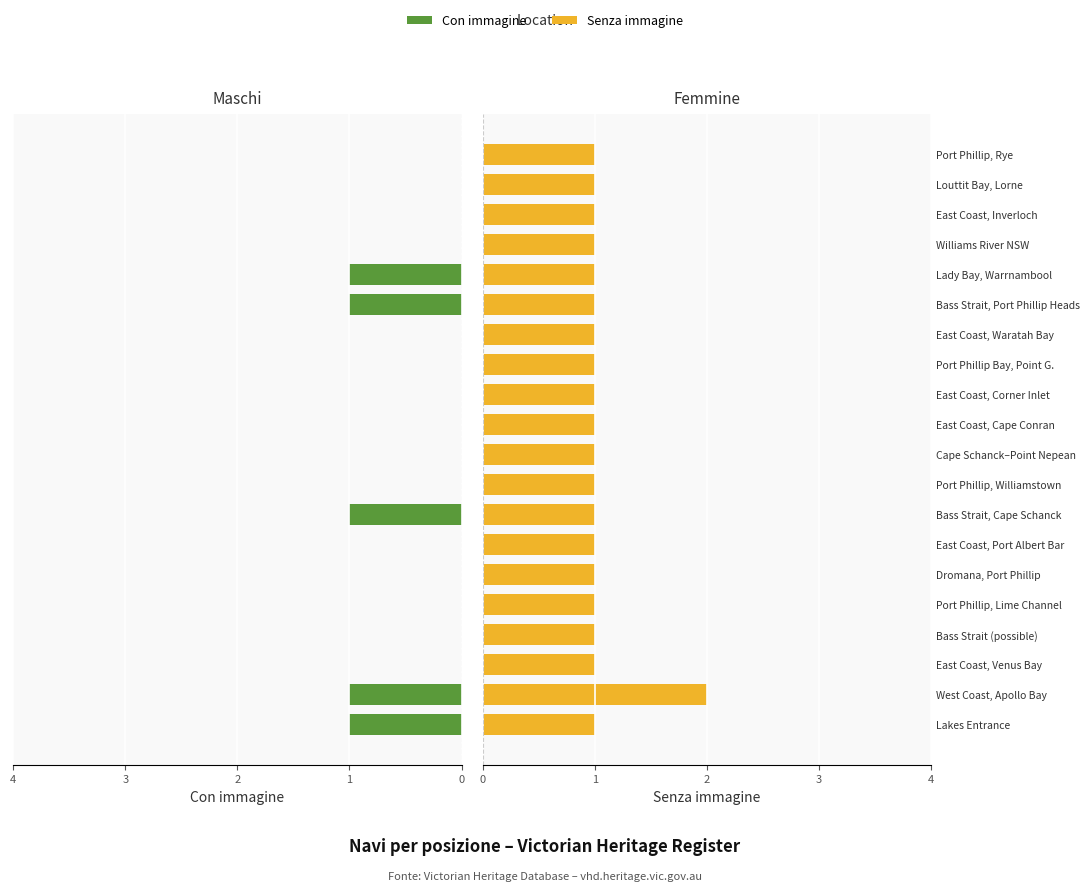

Count the number of data series in this chart.

2